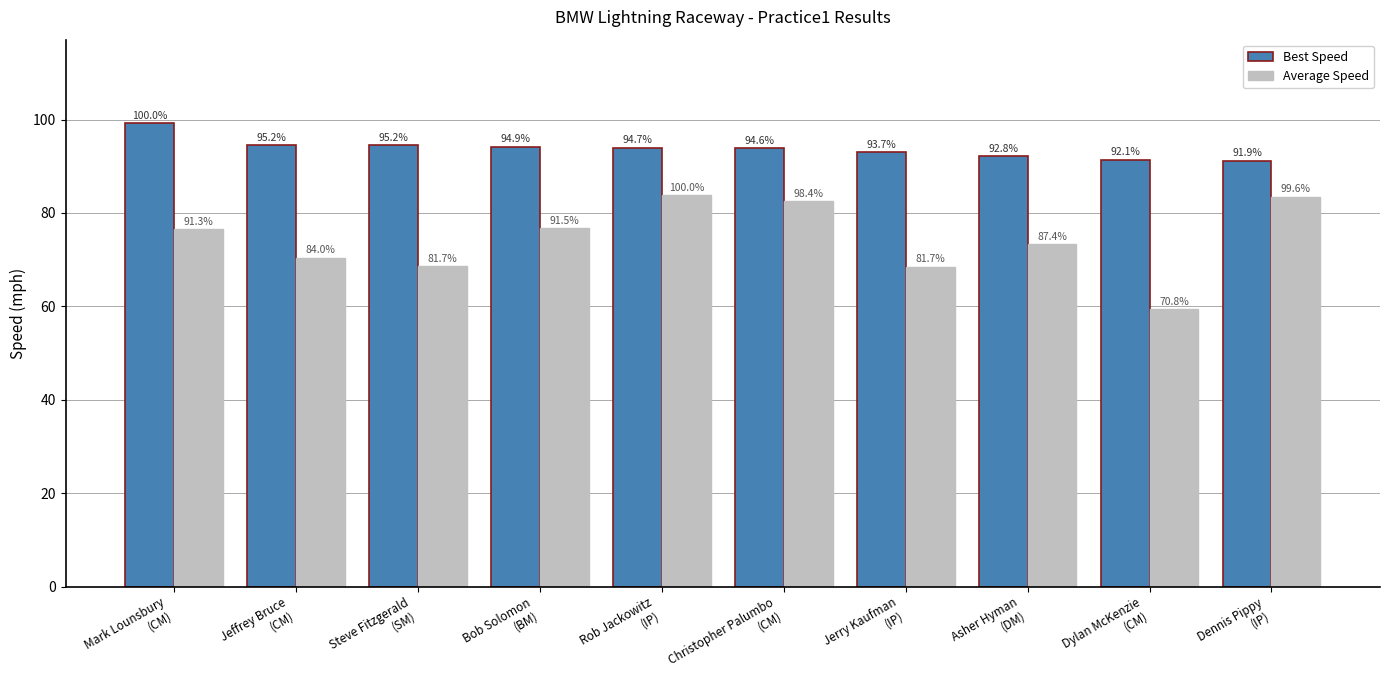

What is the difference between the maximum and minimum values in the Best Speed series?

8.1